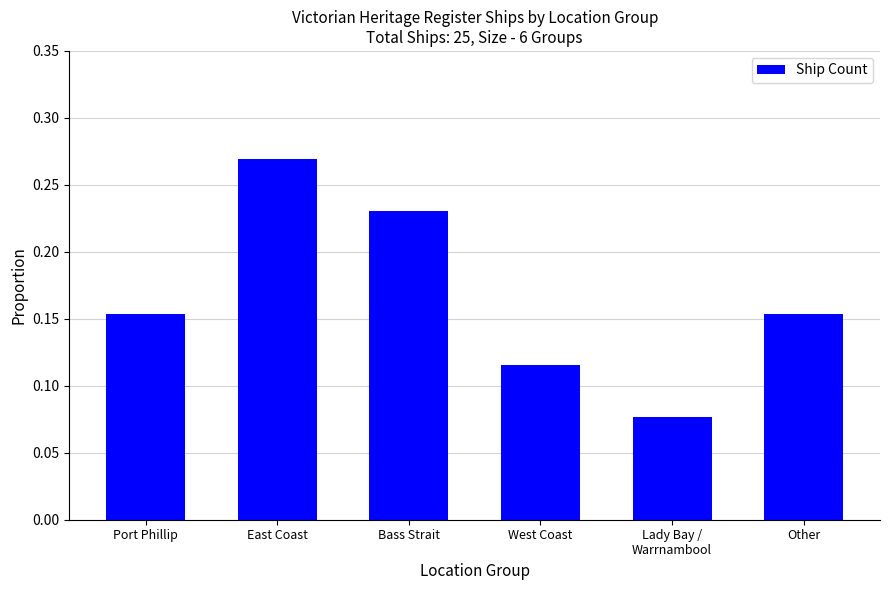

What is the sum of the values at Bass Strait and Other?

0.4